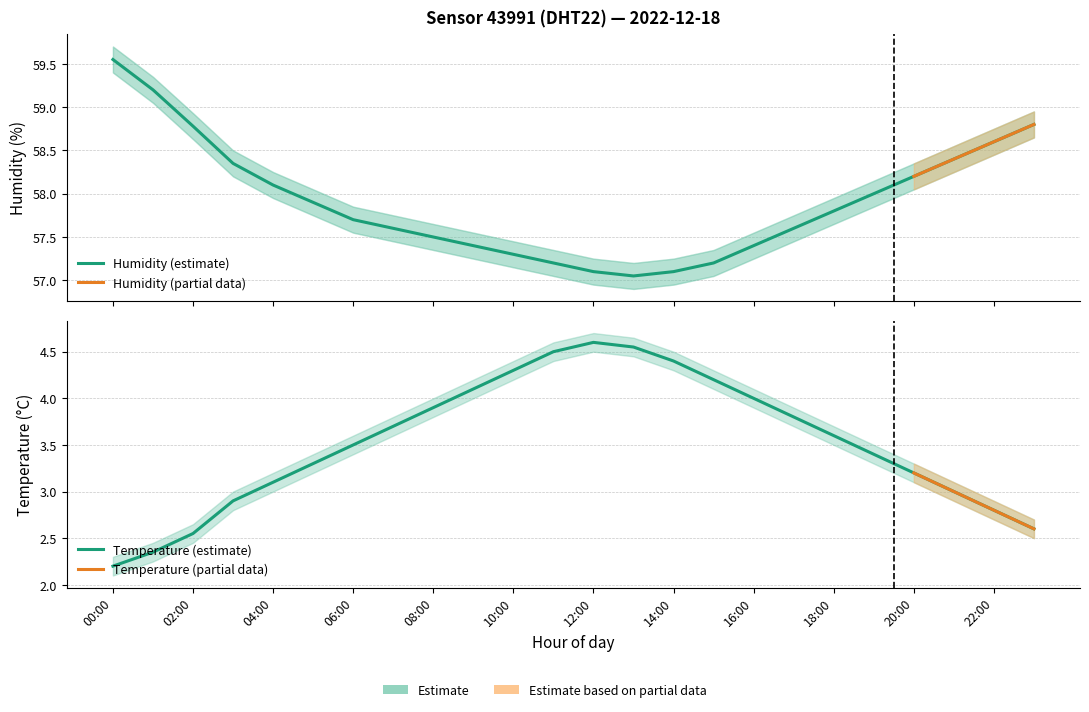

What is the minimum value for humidity_lower?

56.9